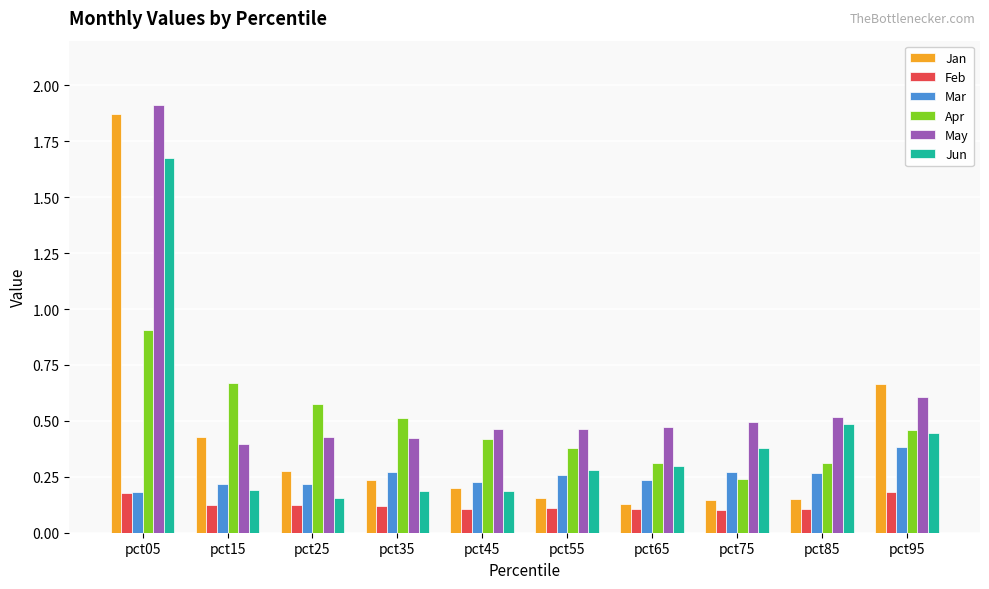

At which label is May closest to 1?

pct95